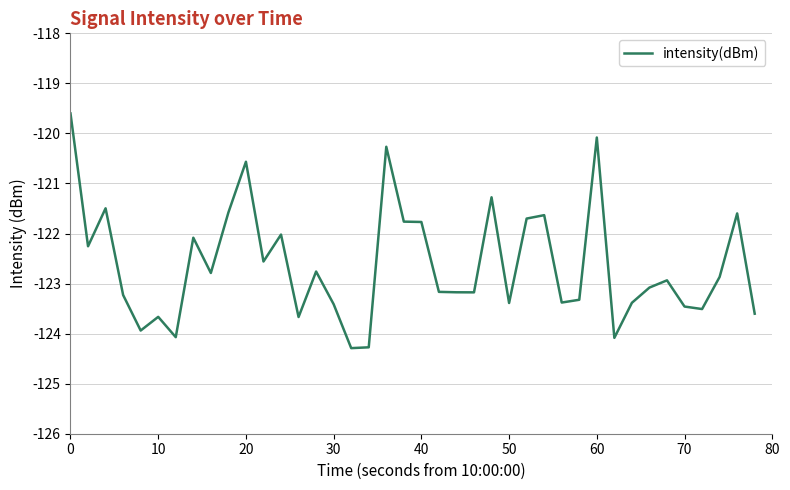

What is the smallest value displayed?

-124.3